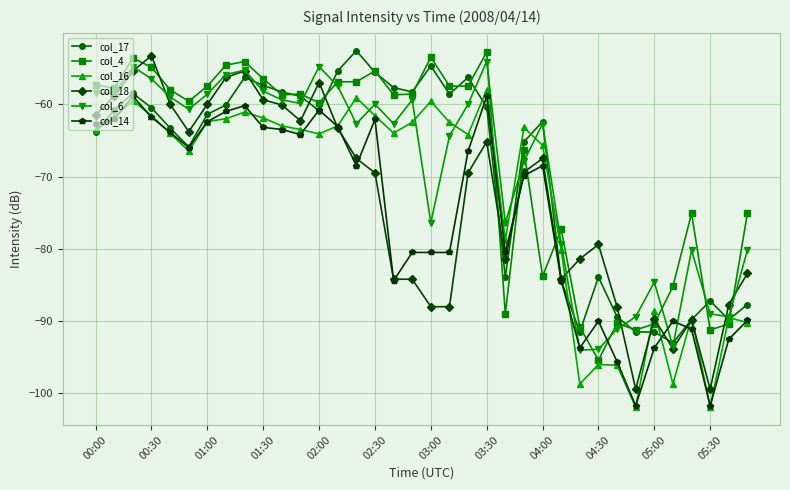

What is the sum of all col_16 values?

-2608.3